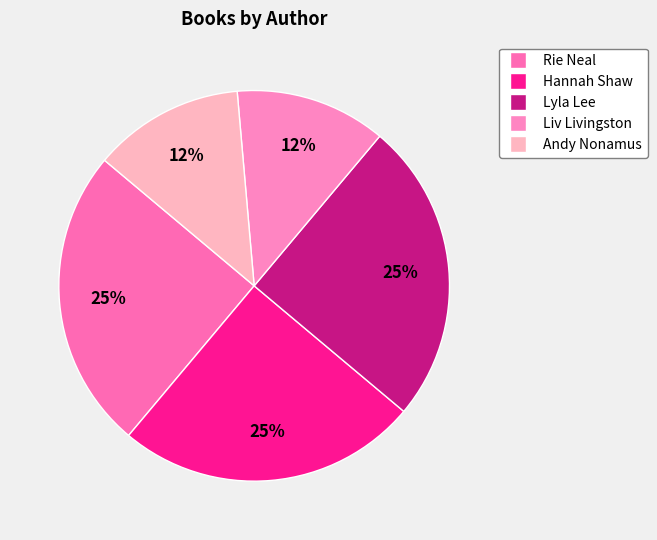

How many slices are in this pie chart?

5